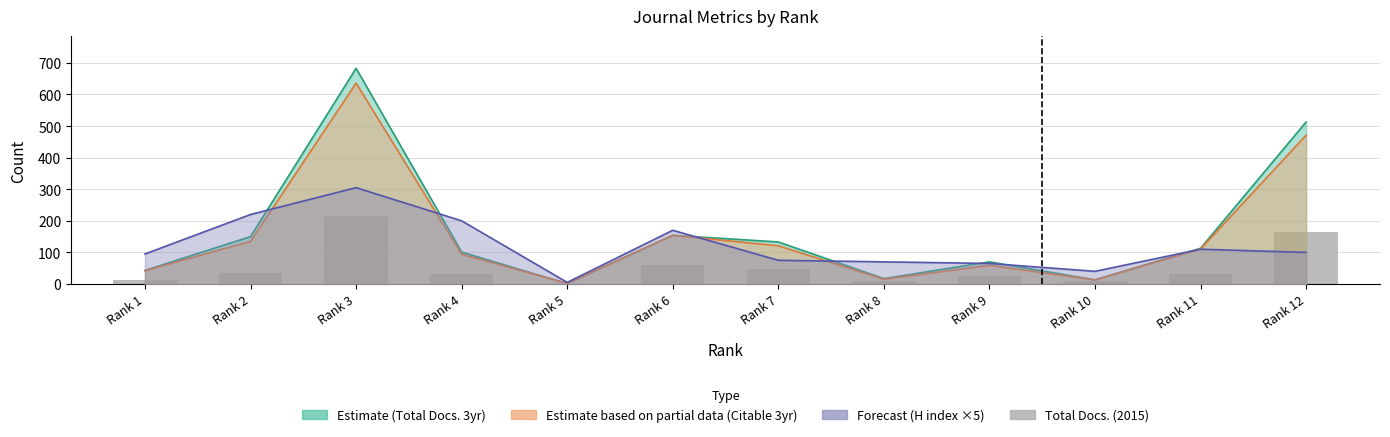

Are the bars grouped side by side (vs. stacked)?

No